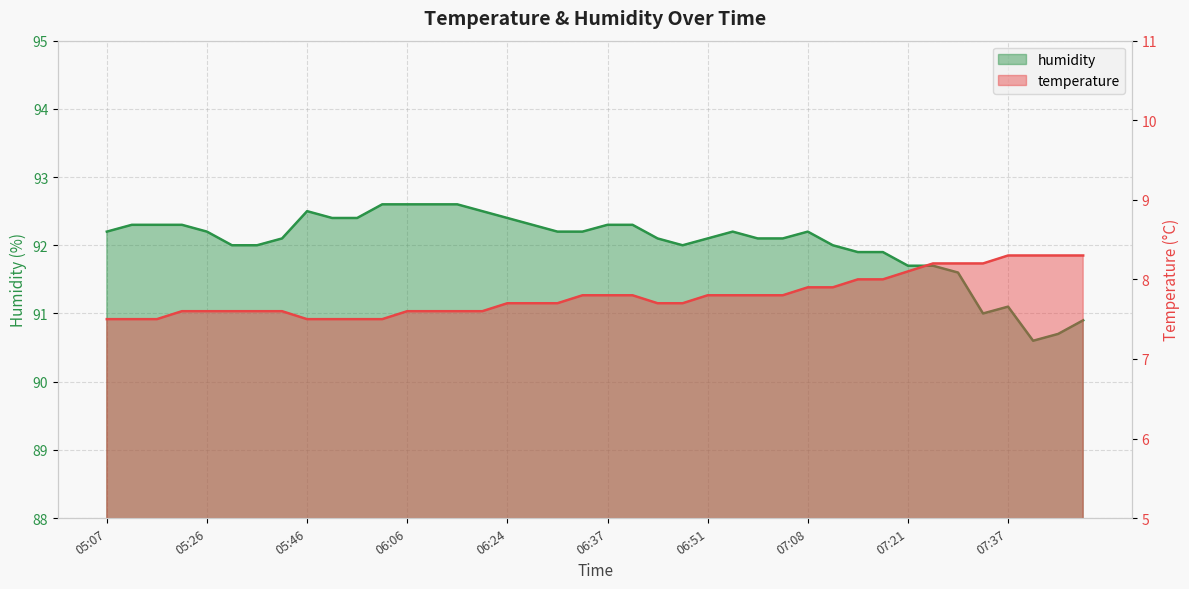

Which series has the largest total across all categories?

humidity